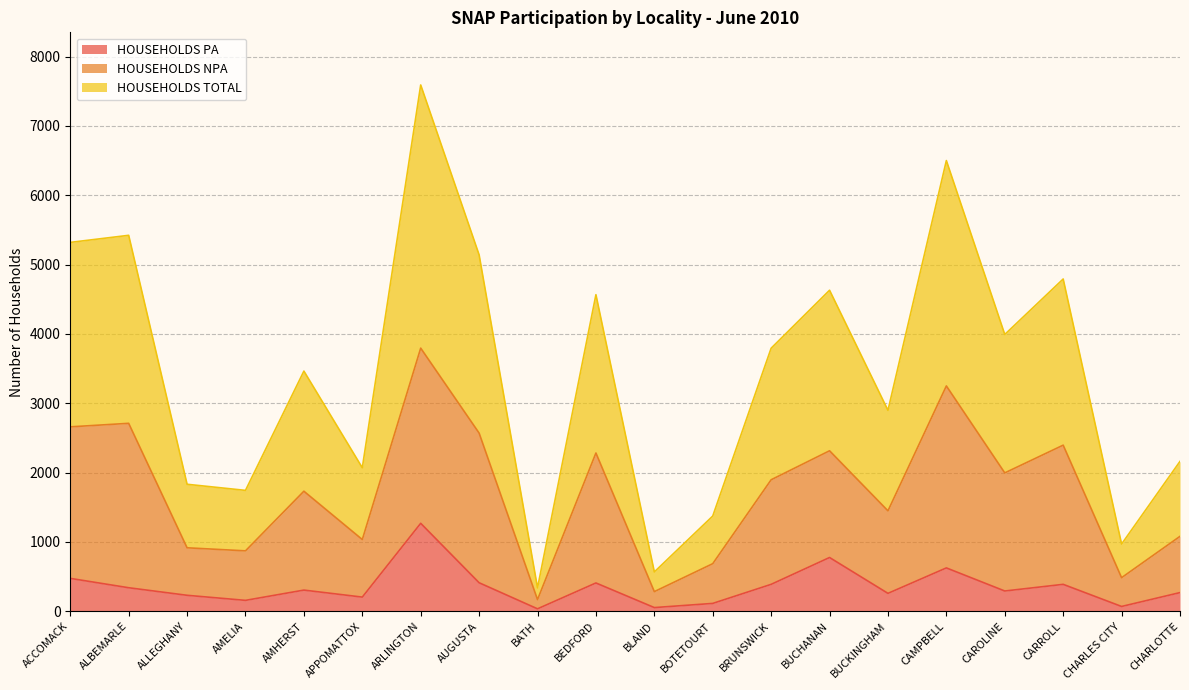

How many data points in HOUSEHOLDS NPA are above 1897?

9